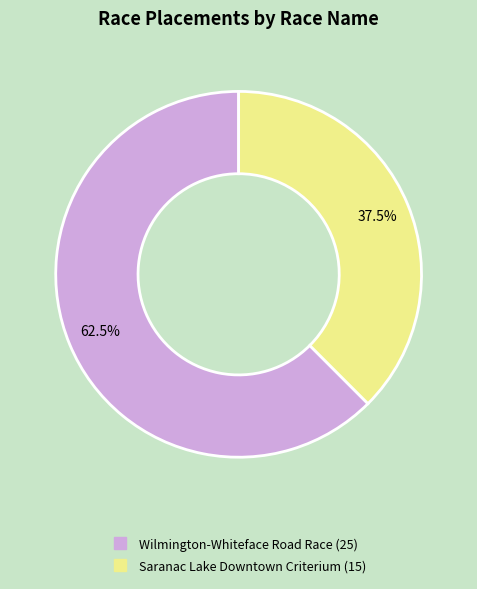

Is there a majority slice in this chart?

Yes